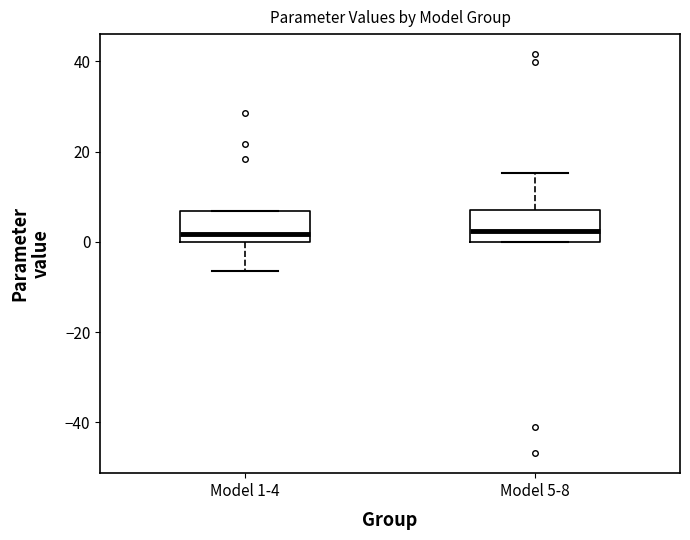

Reading left to right, read every box against the y-axis: the position of its median line, the range the box covers, and the ends of its whiskers. The values are not printed on the chart, so give them approximately, as read against the axis.

Model 1-4: median 2, box 0 to 6, whiskers -6 to 6
Model 5-8: median 2, box 0 to 8, whiskers 0 to 16